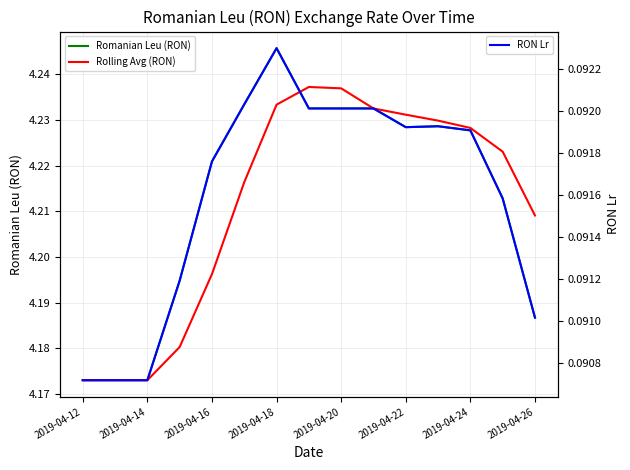

What is the difference between the maximum and second lowest values in the Rolling Avg (RON) series?

0.1